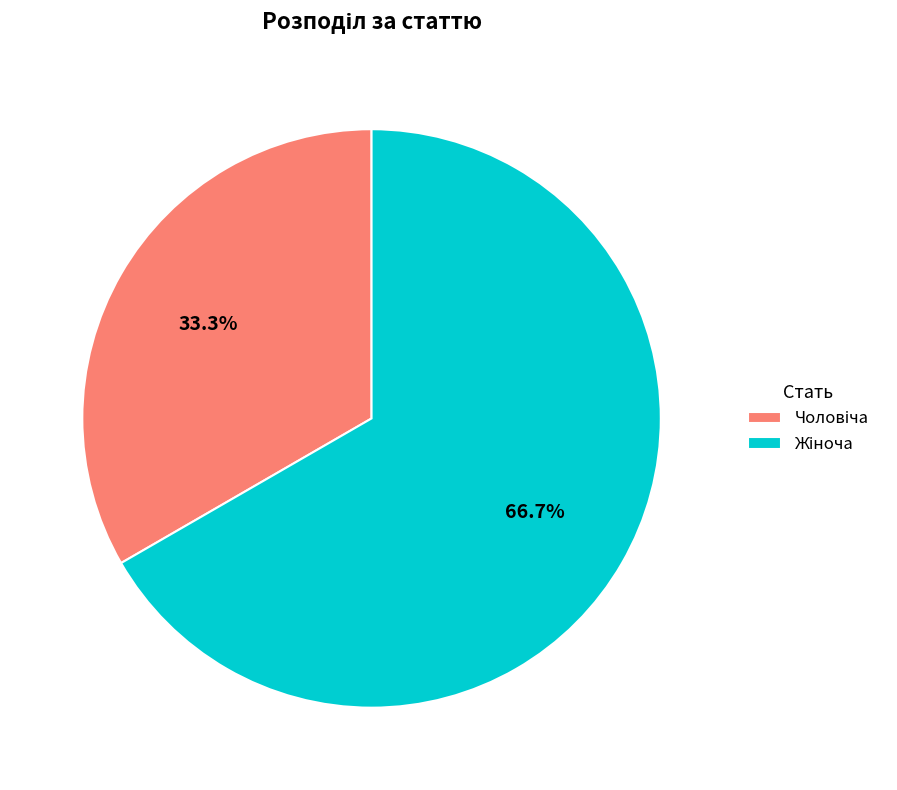

Does any single category account for the majority?

Yes